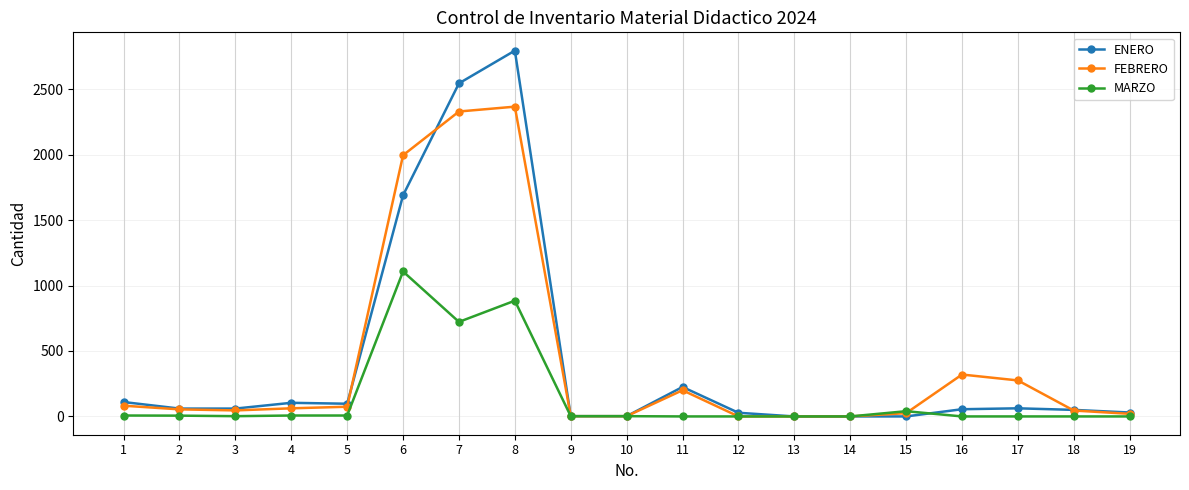

Which series has the widest spread of values?

ENERO